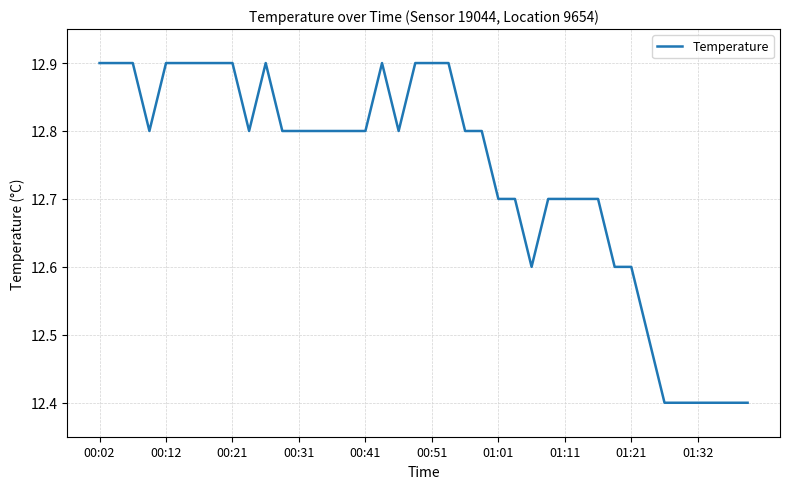

What is the sum of all values?

509.4